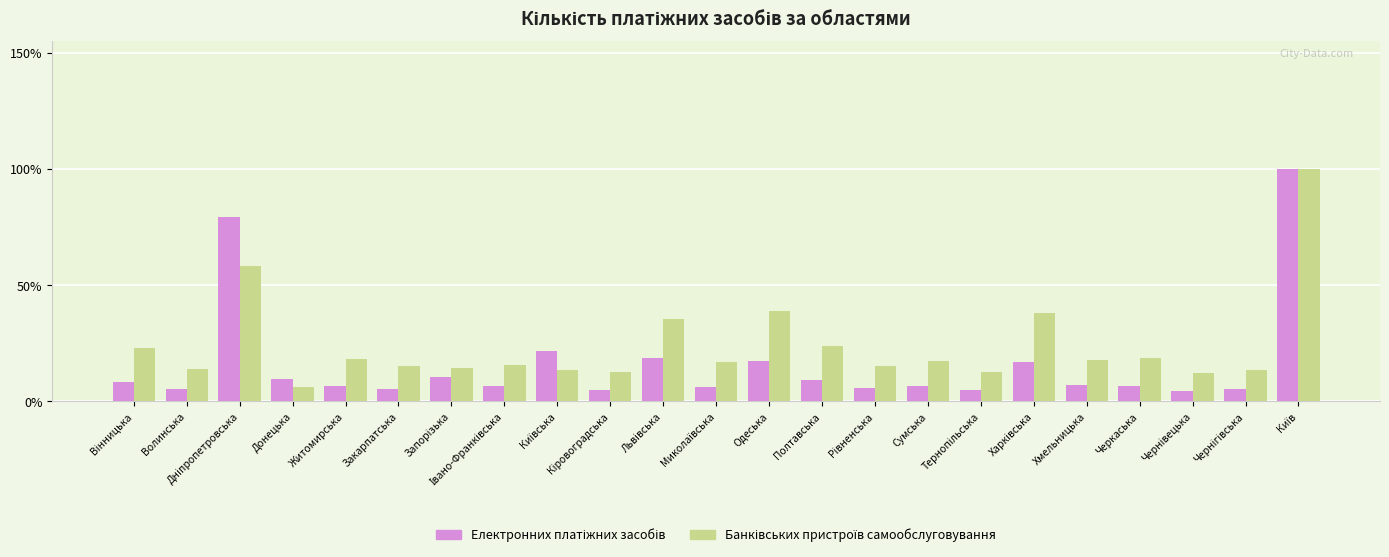

What is the maximum value shown in the chart?

100.0